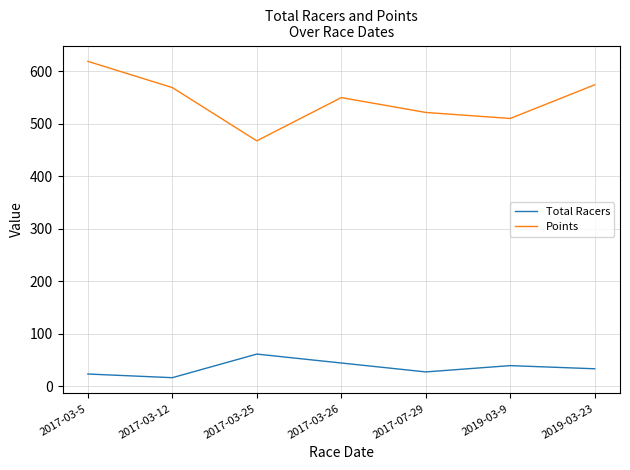

What is the highest value of the Points series?

619.3